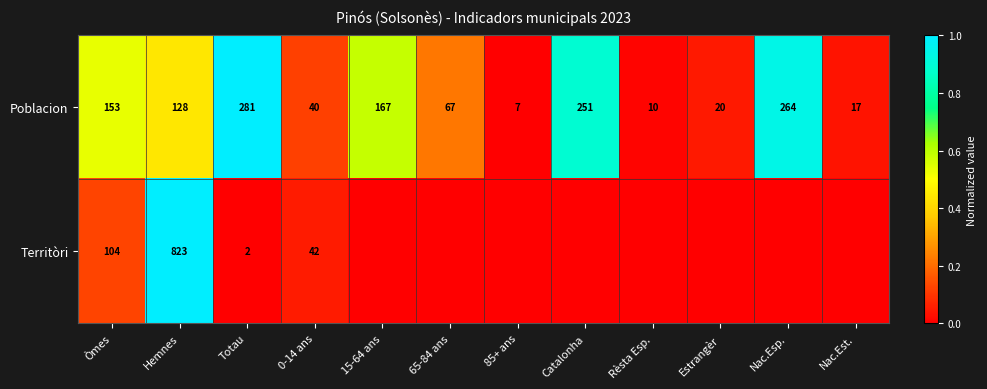

True or false: Poblacion has a value of 151 at Catalonha.

False